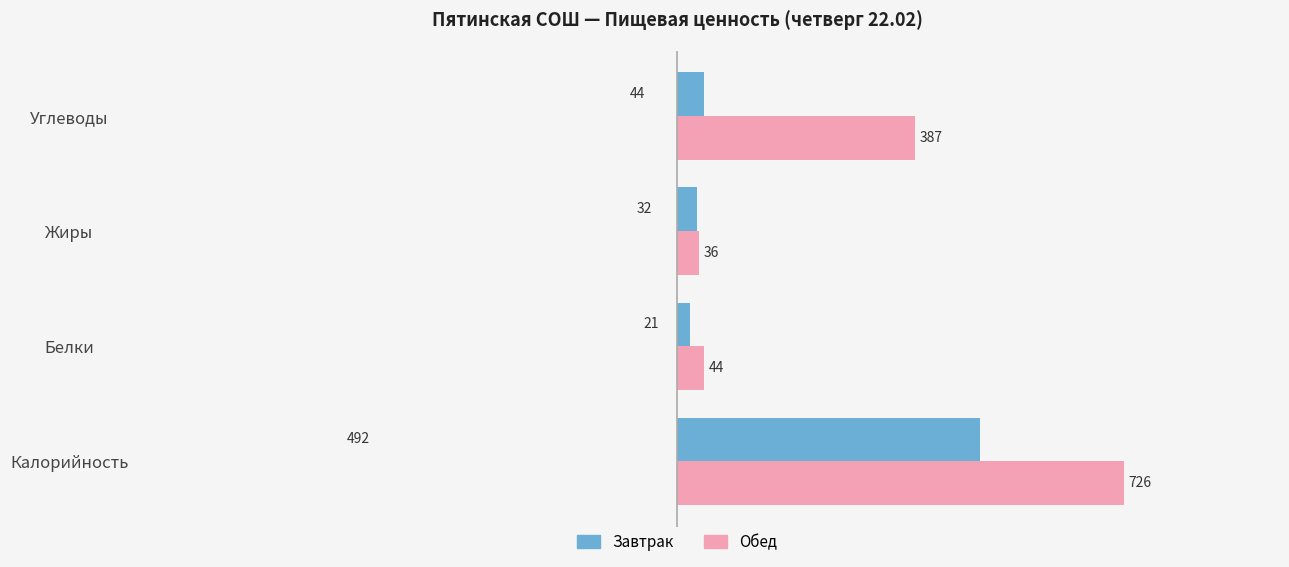

At which label is Завтрак closest to 256?

Углеводы